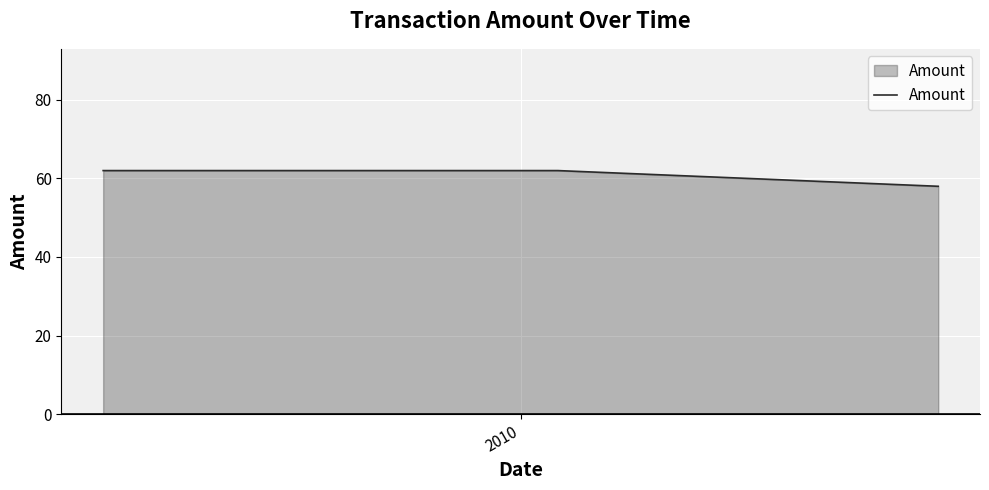

What is the difference between the maximum and minimum values?

4